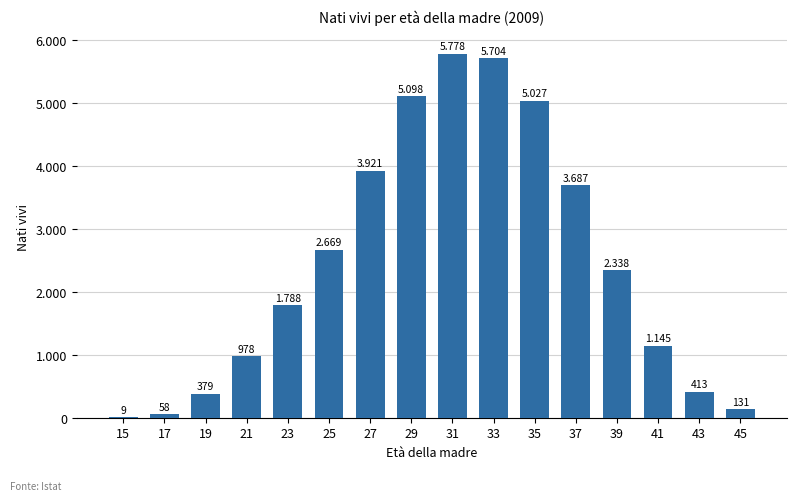

What is the value of the 2nd bar from the left?

58